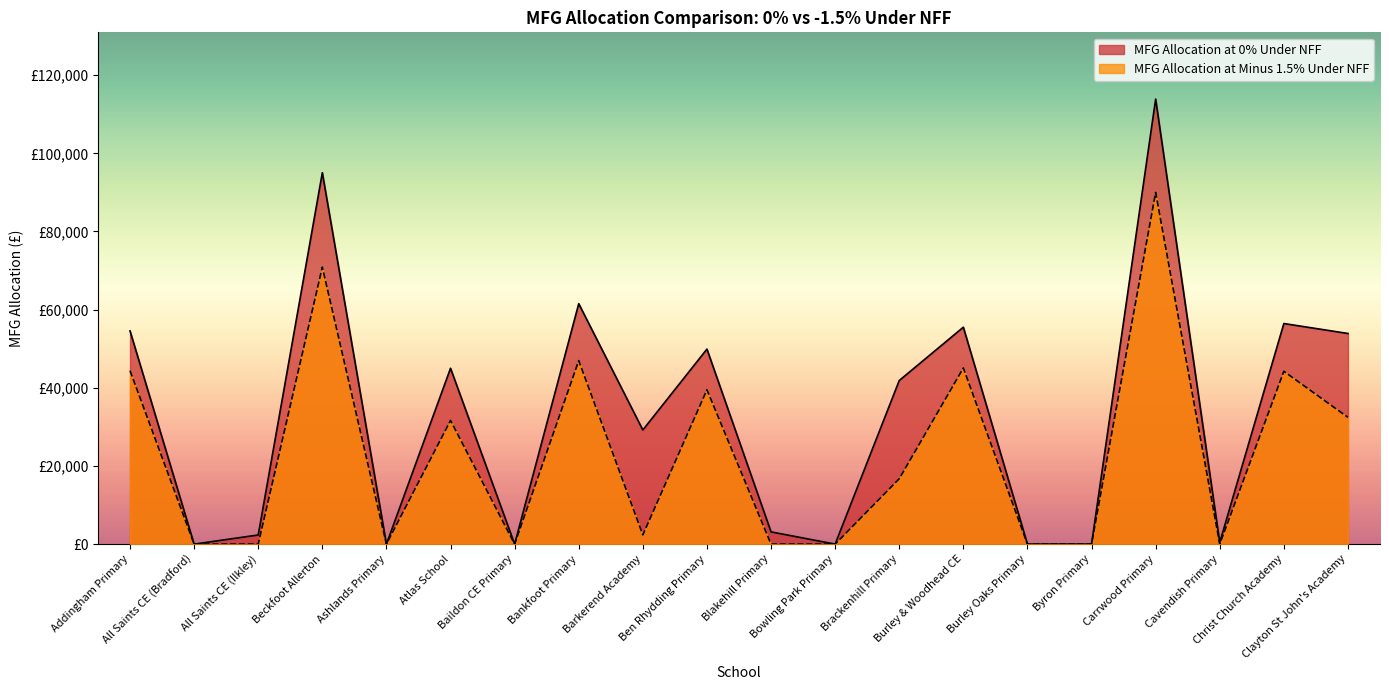

Where is MFG Allocation at Minus 1.5% Under NFF nearest to the value 45000?

Burley & Woodhead CE